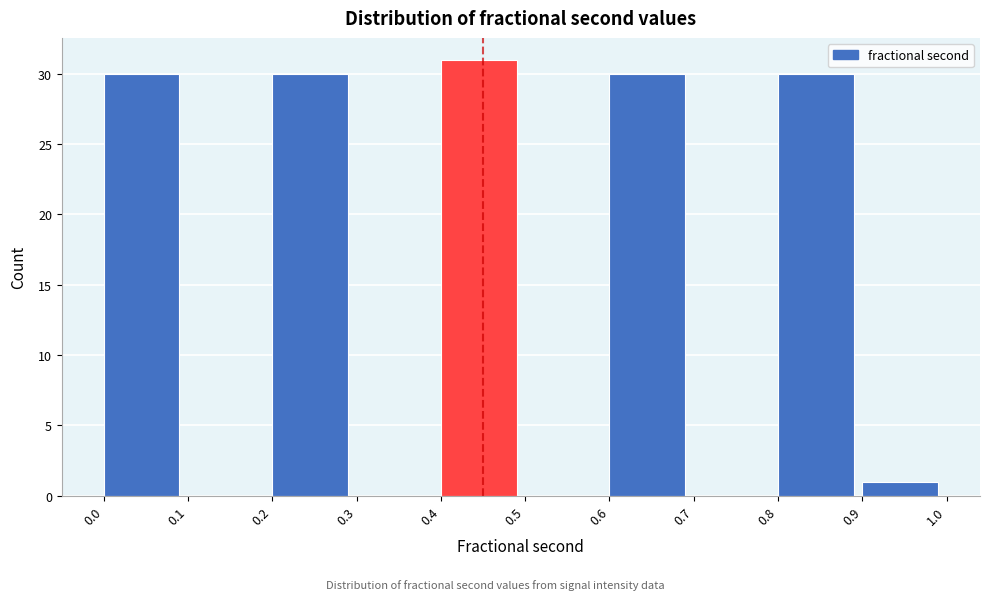

Over which range of the x-axis is the bar tallest?

0.4 to 0.5